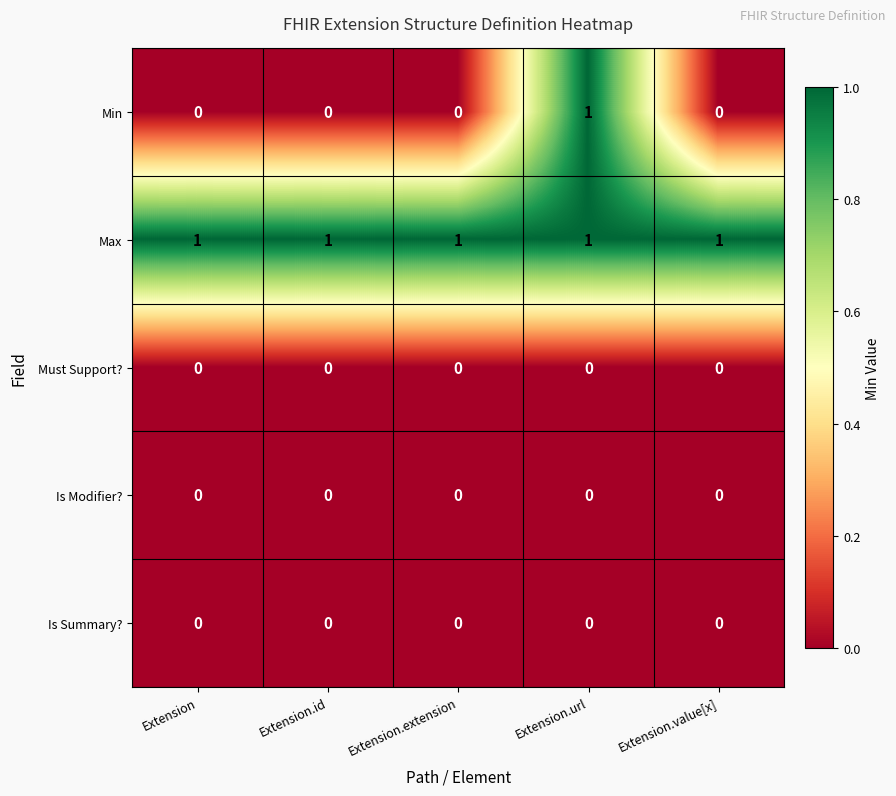

The Max series shows 1 at Extension.url. True or false?

True